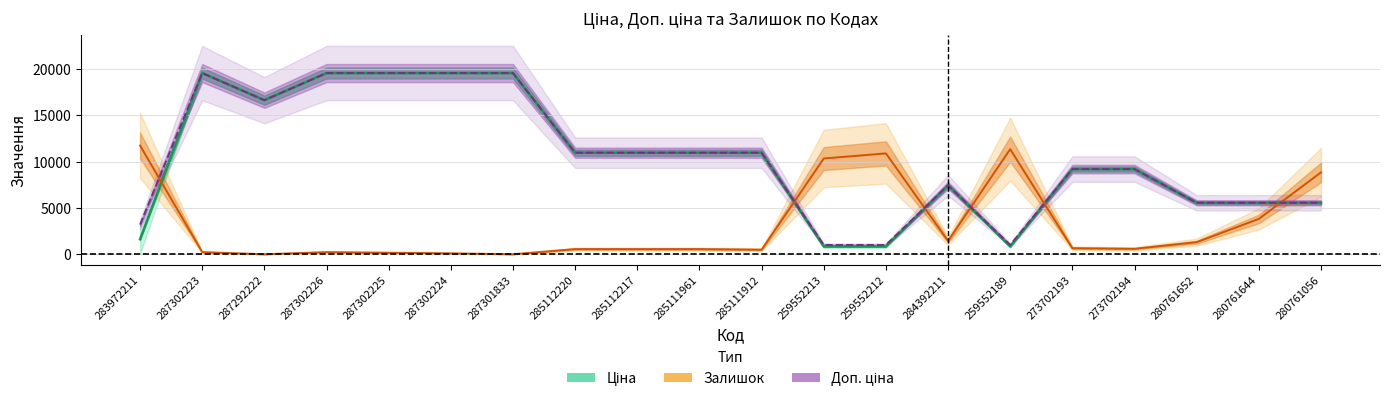

Which series has the widest spread of values?

Ціна (Estimate)